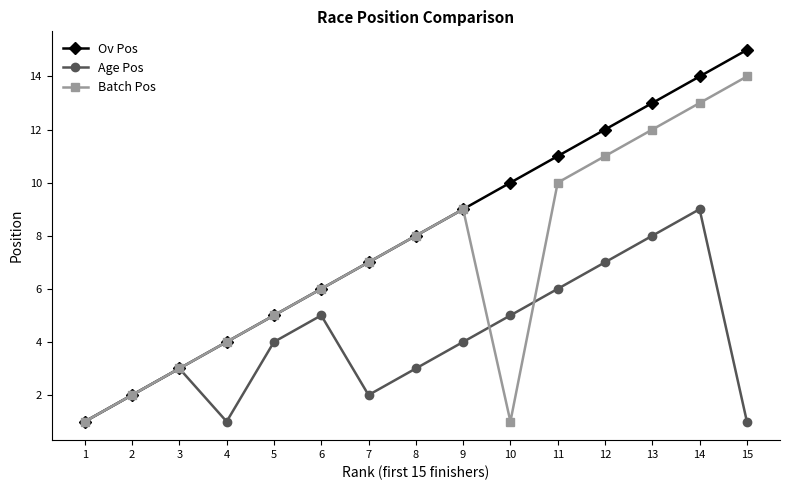

Does the chart display data point markers on the line(s)?

Yes